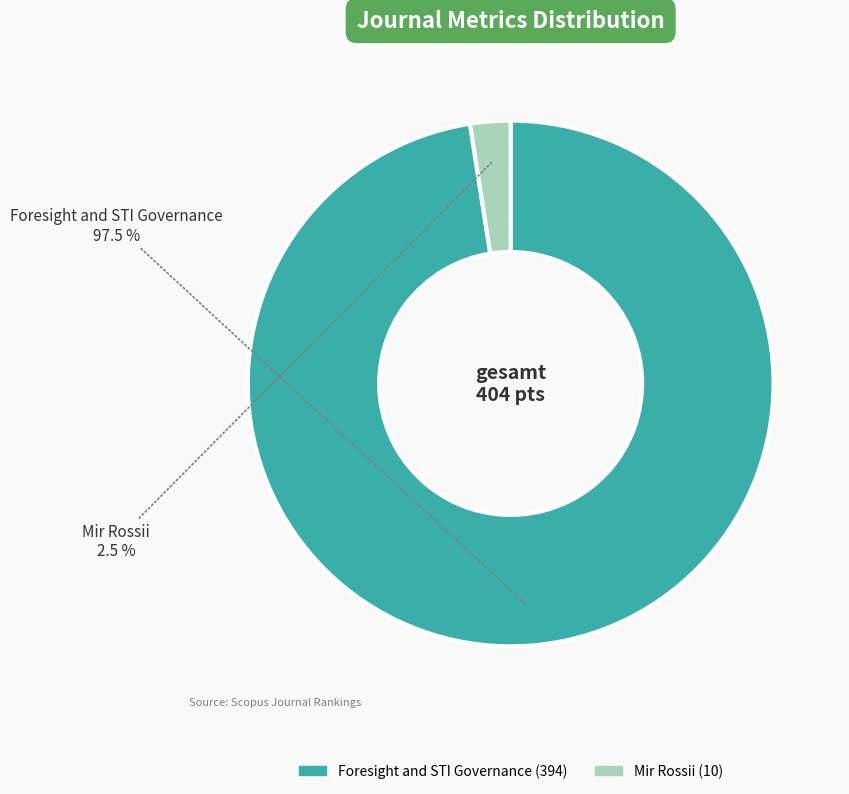

Which slice represents more than half of the pie?

Foresight and STI Governance